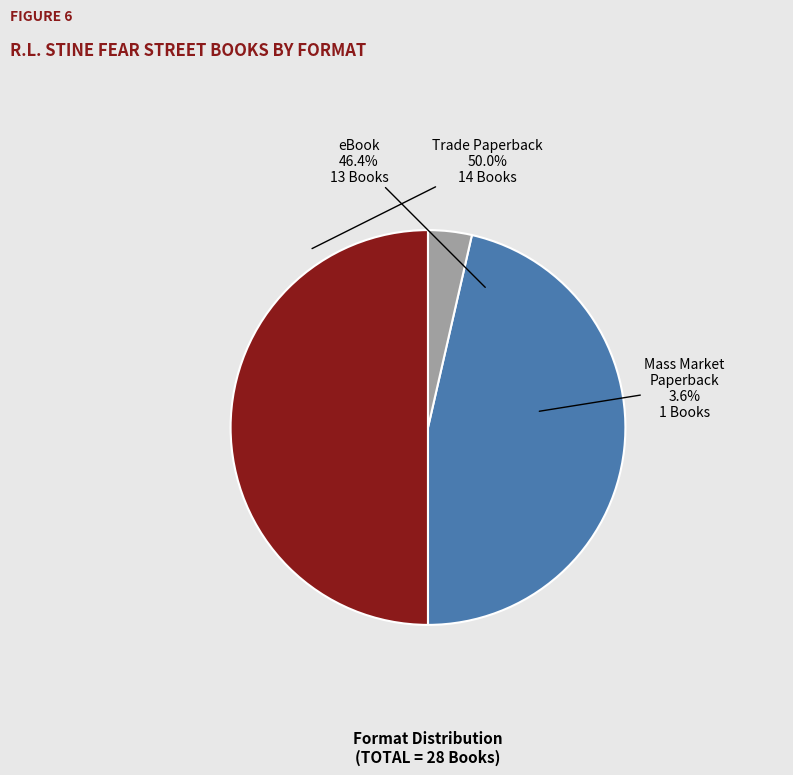

Which category has the biggest portion of the pie?

Trade Paperback